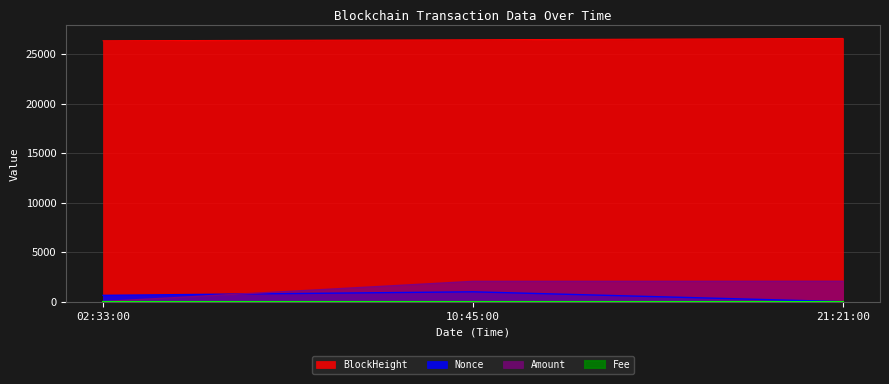

Reading right to left, list all the values displayed in this chart.

BlockHeight: 26589.0	26456.0	26355.0
Nonce: 0.0	990.0	632.0
Amount: 2054.0	2045.0	10.0